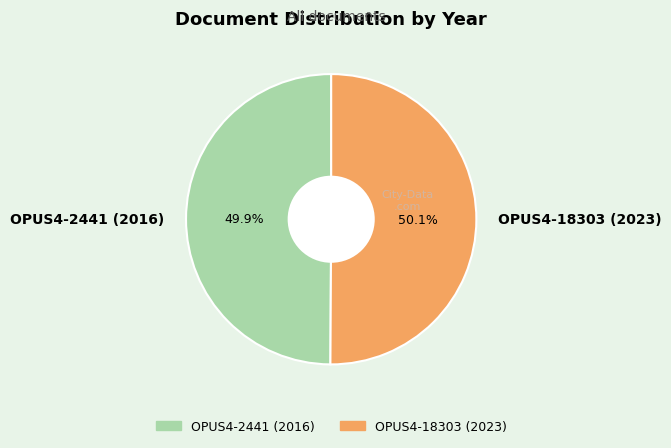

Does any single category account for the majority?

Yes